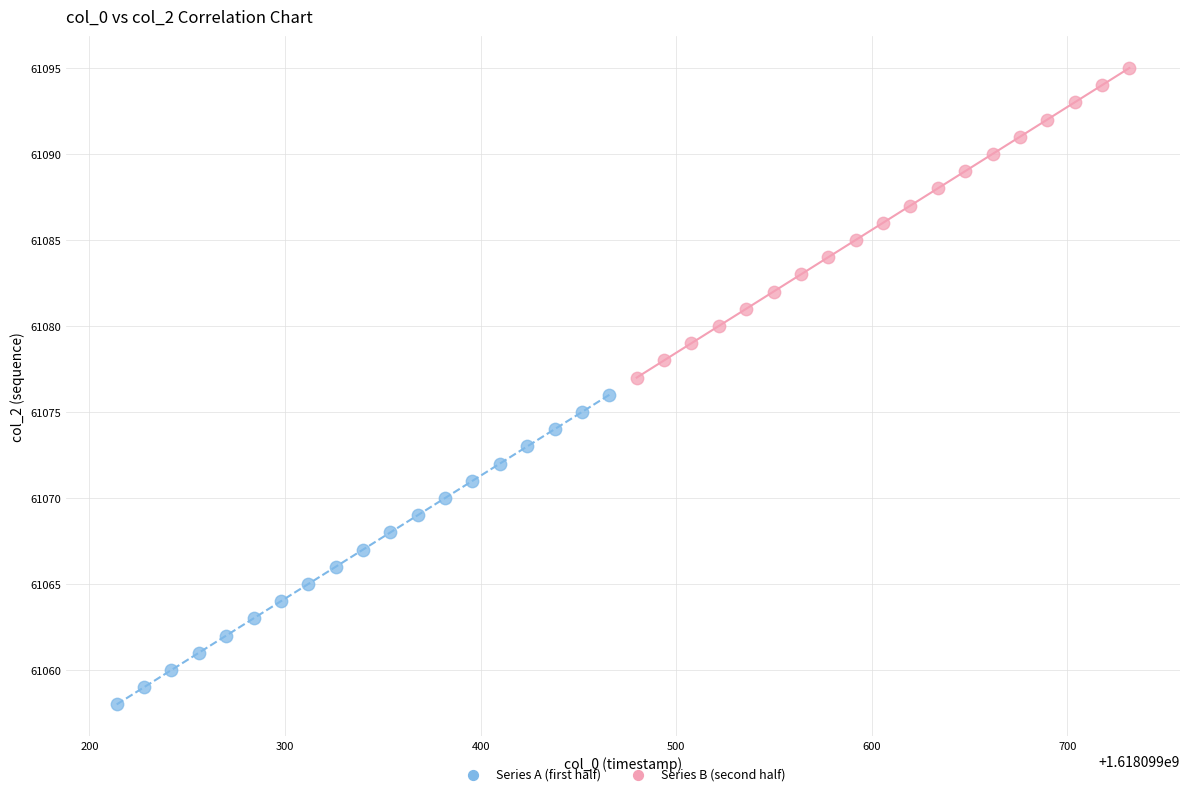

What are all the series names shown in the legend?

Series A (first half), Series B (second half)